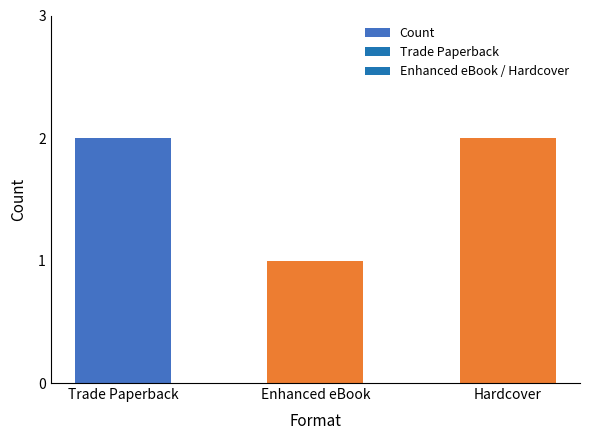

What is the sum of all values?

5